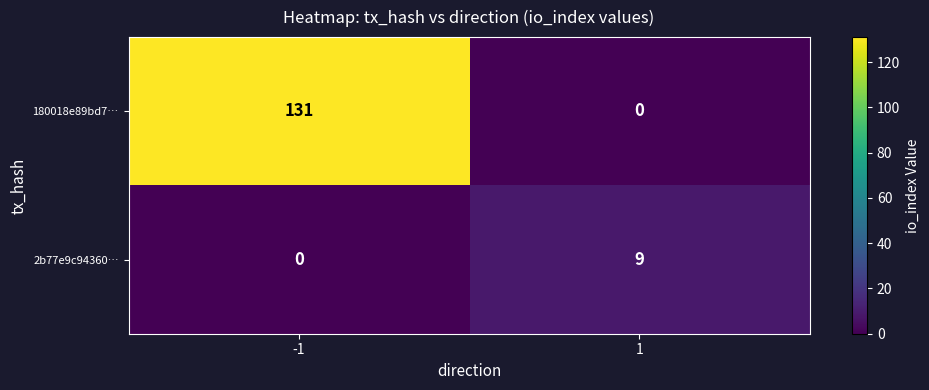

The 2b77e9c94360… series shows 14 at 1. True or false?

False